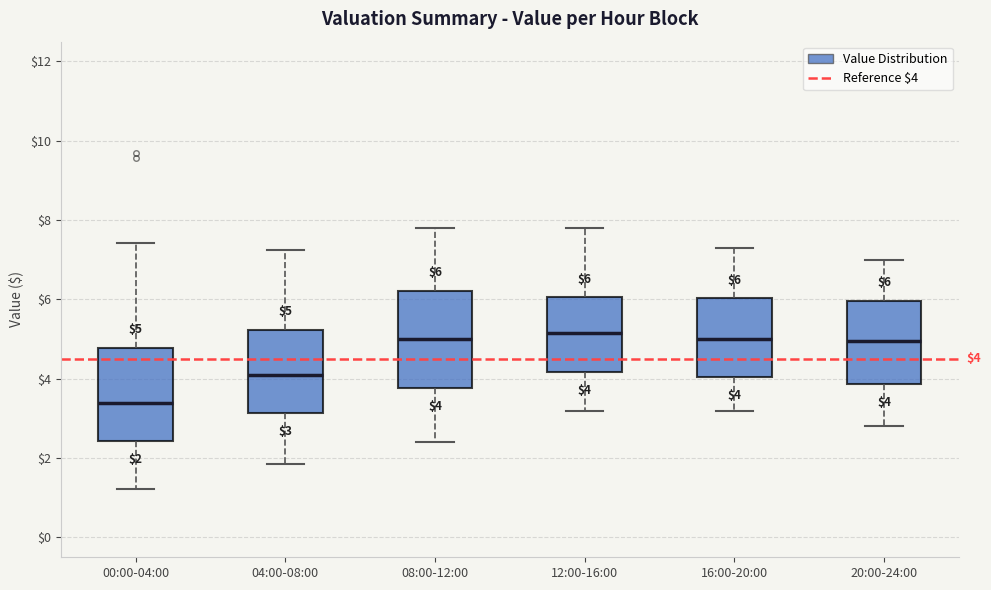

Which box has the lowest median line?

00:00-04:00